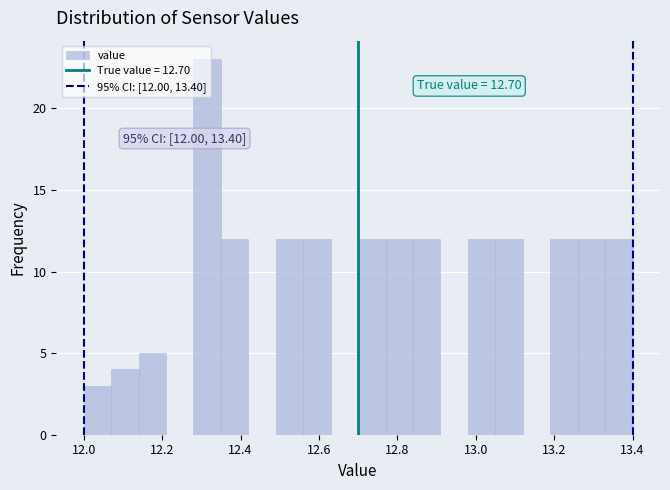

Around what value on the x-axis is the tallest bar? Give the approximate position of its centre, as read against the axis.

12.32